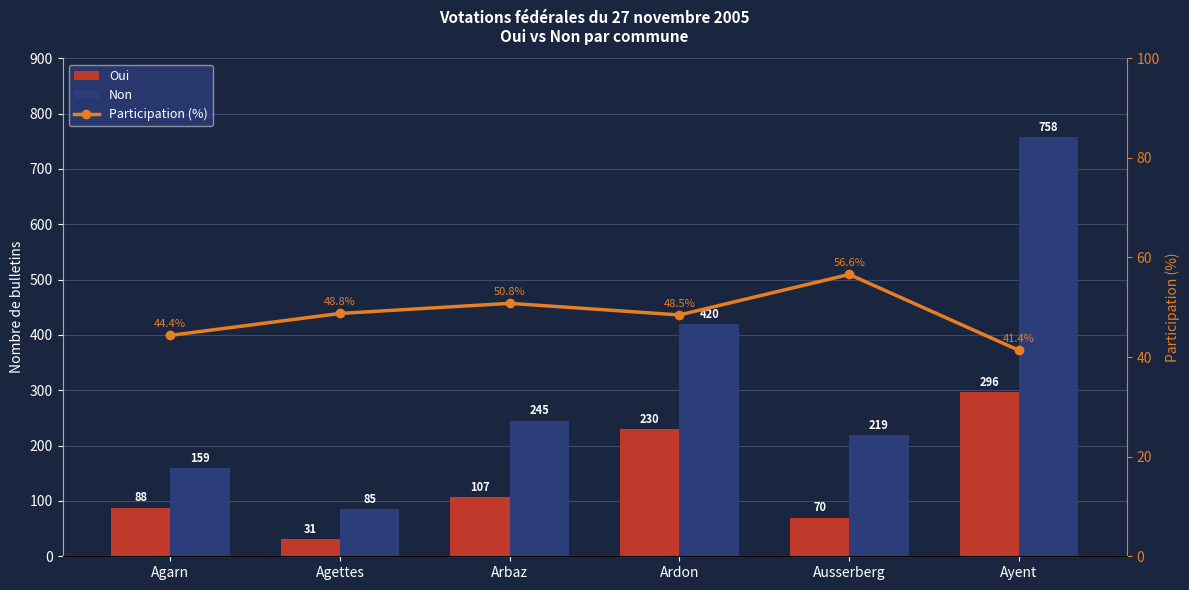

Reading left to right, extract all data points from this chart.

Oui: 88.0	31.0	107.0	230.0	70.0	296.0
Non: 159.0	85.0	245.0	420.0	219.0	758.0
Participation (%): 44.4	48.8	50.8	48.5	56.6	41.4